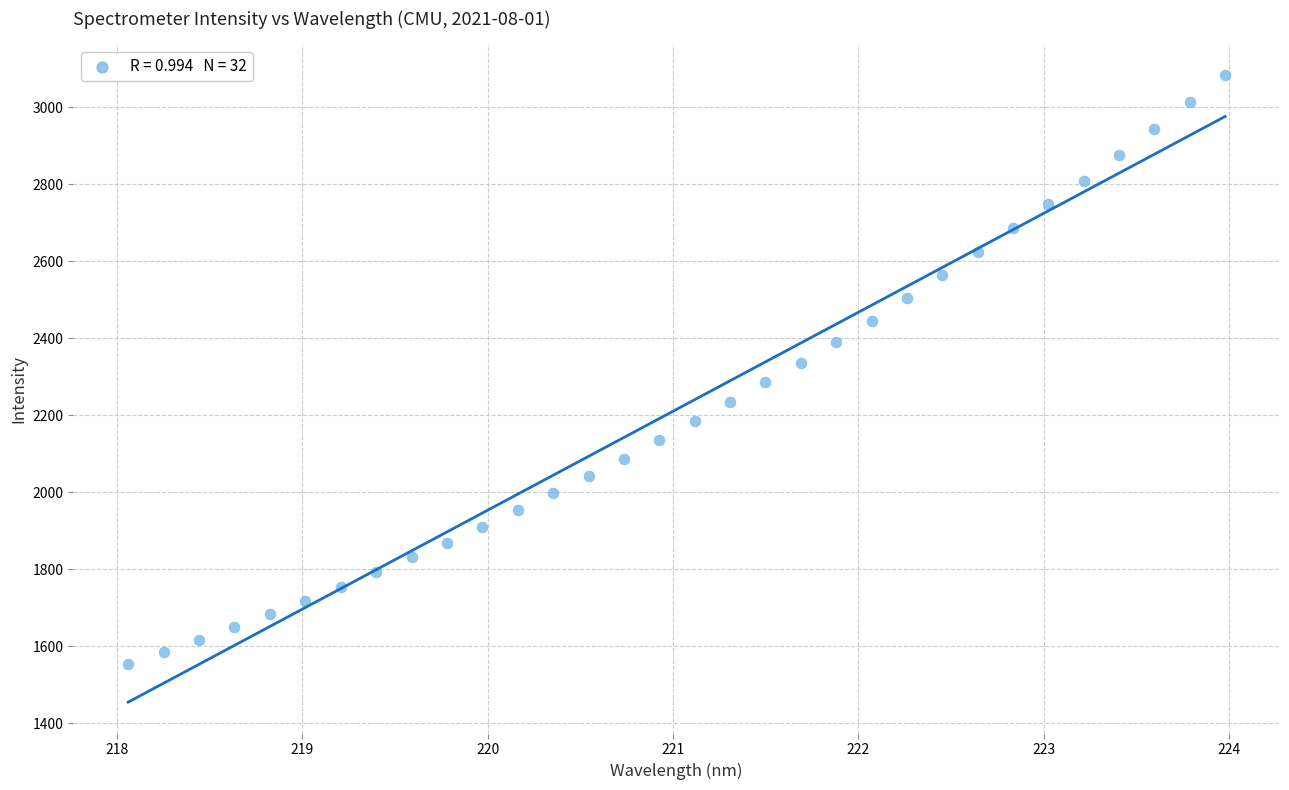

What is the range of X values (max minus min)?

5.9